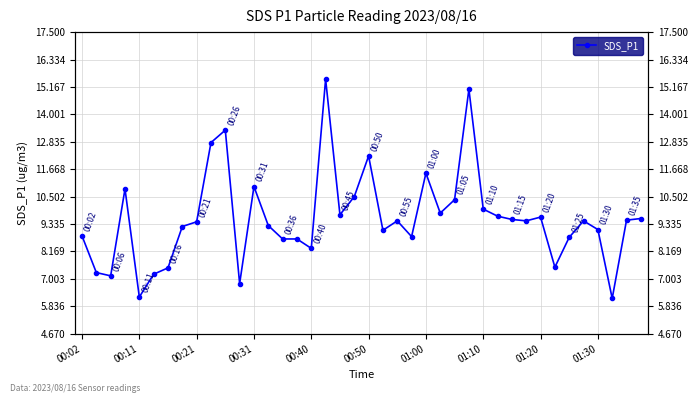

Approximately how many times larger is the value at 00:50 compared to 18?

0.7